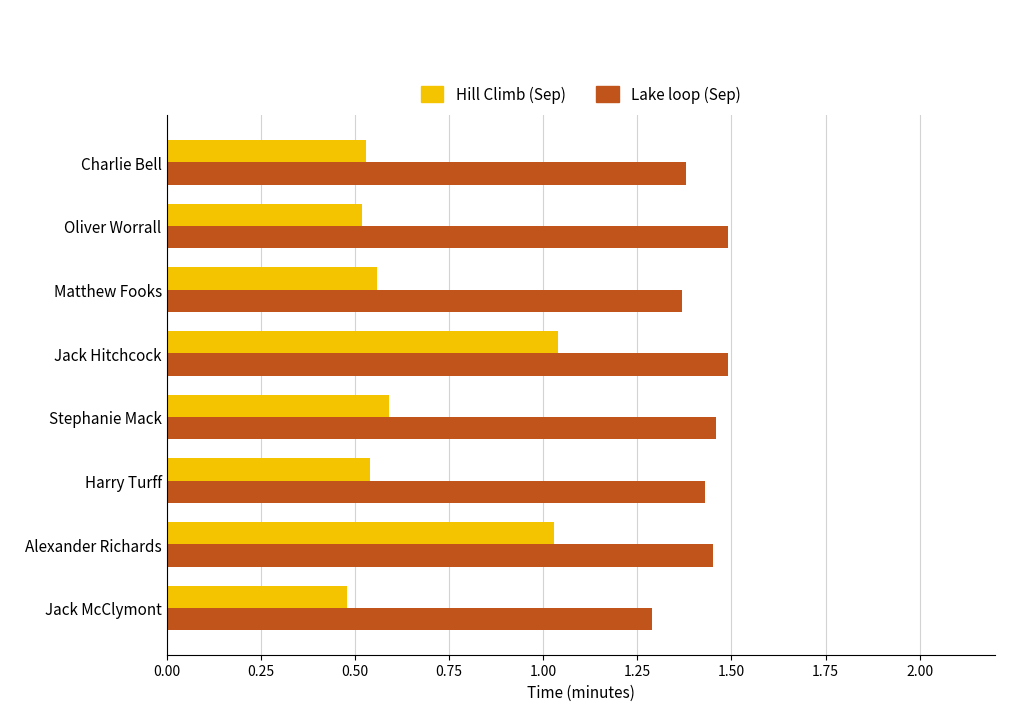

Which category has the lowest value in the Lake loop (Sep) series?

Jack McClymont